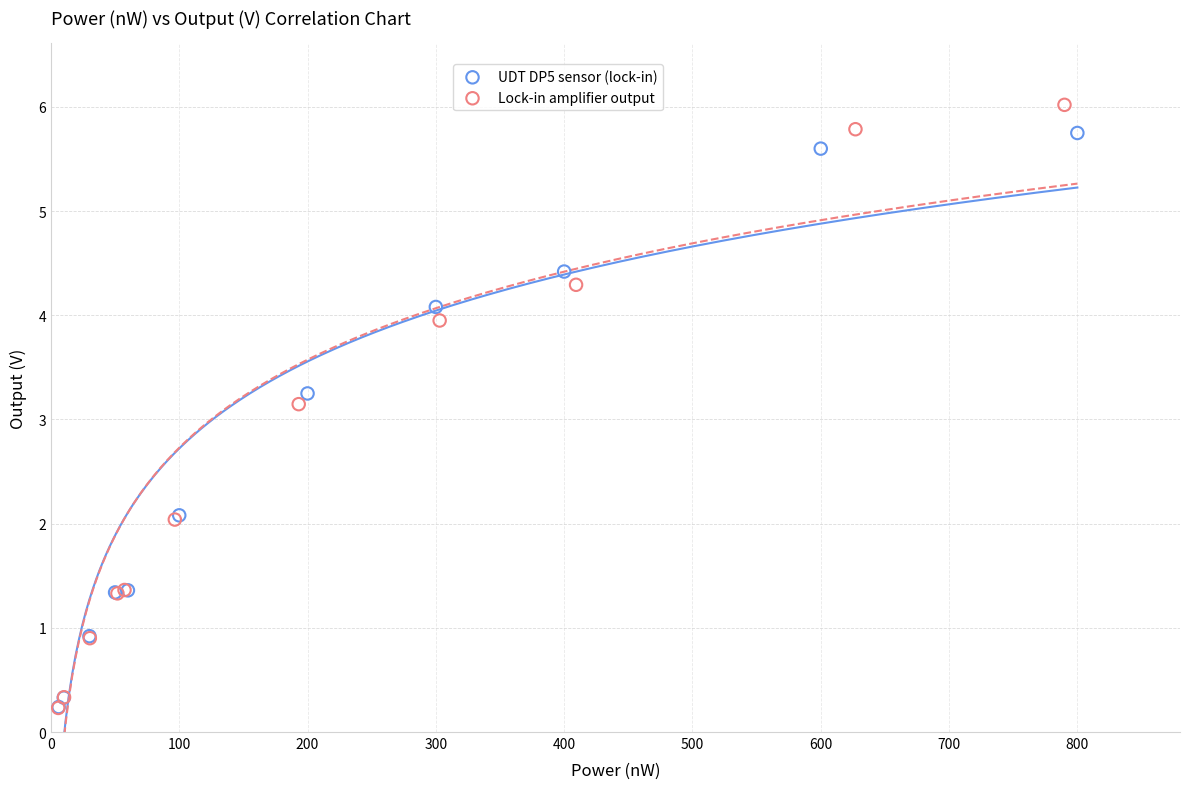

Which series has the widest spread of Y values?

Lock-in amplifier output